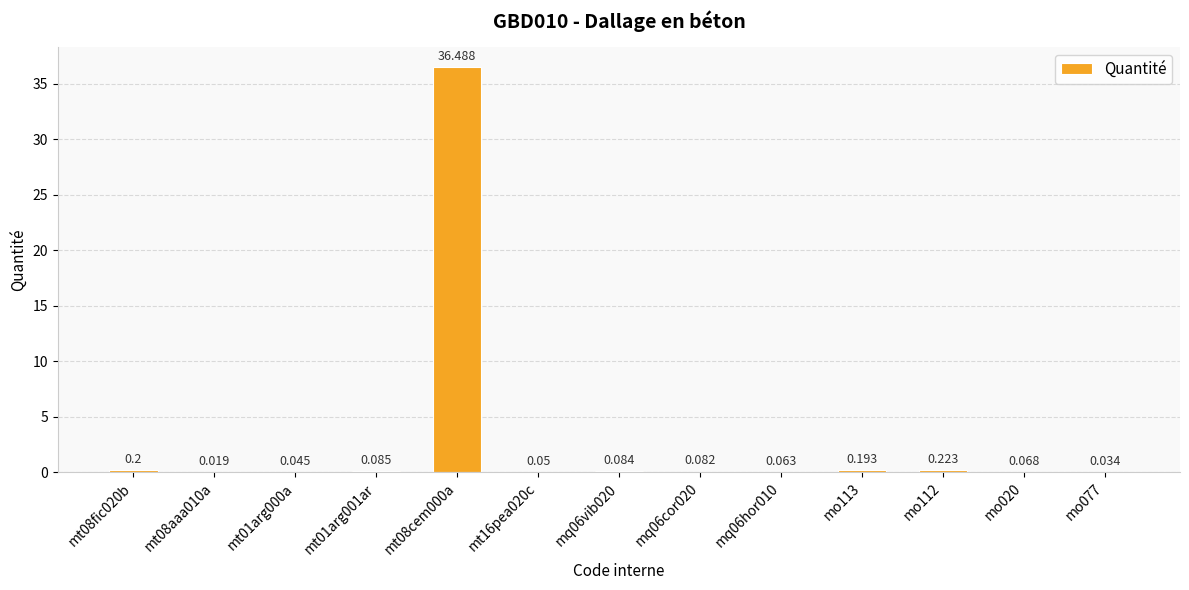

Count the number of categories in the chart.

13